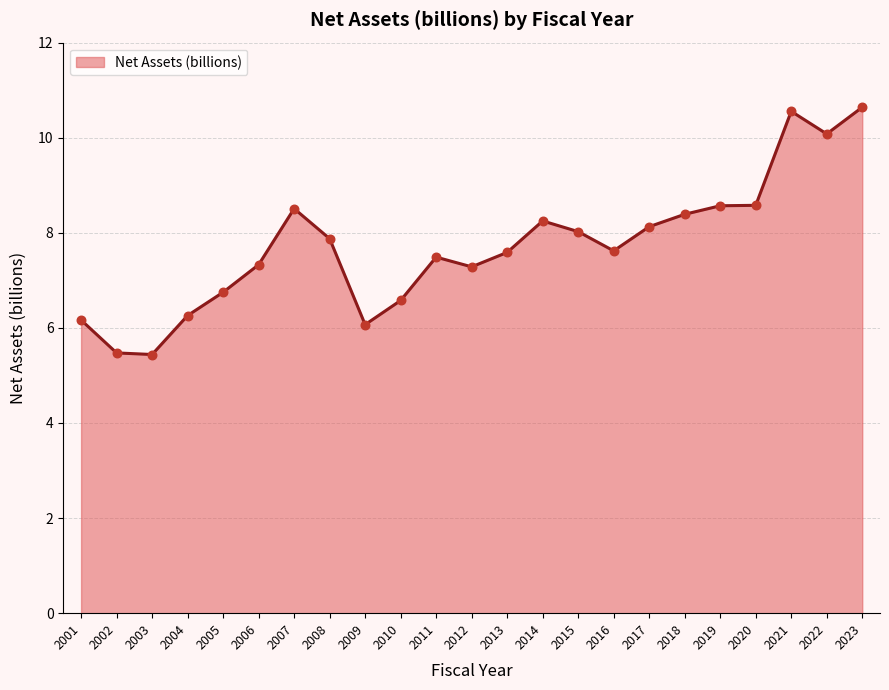

Approximately how many times larger is the value at 2010 compared to 2002?

1.2